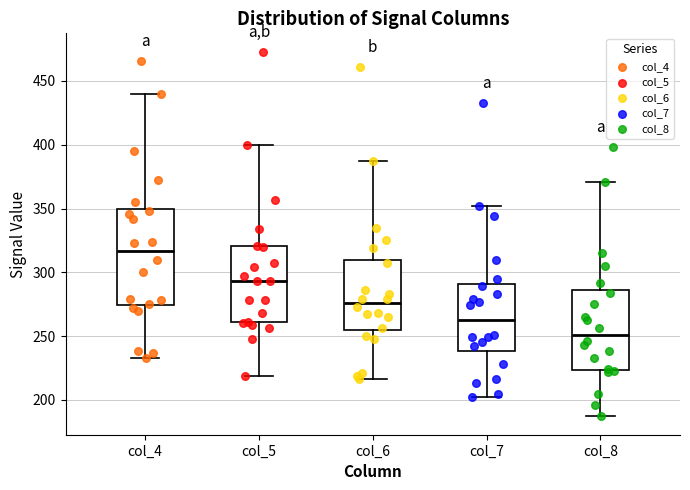

Which box's median line is the highest?

col_4